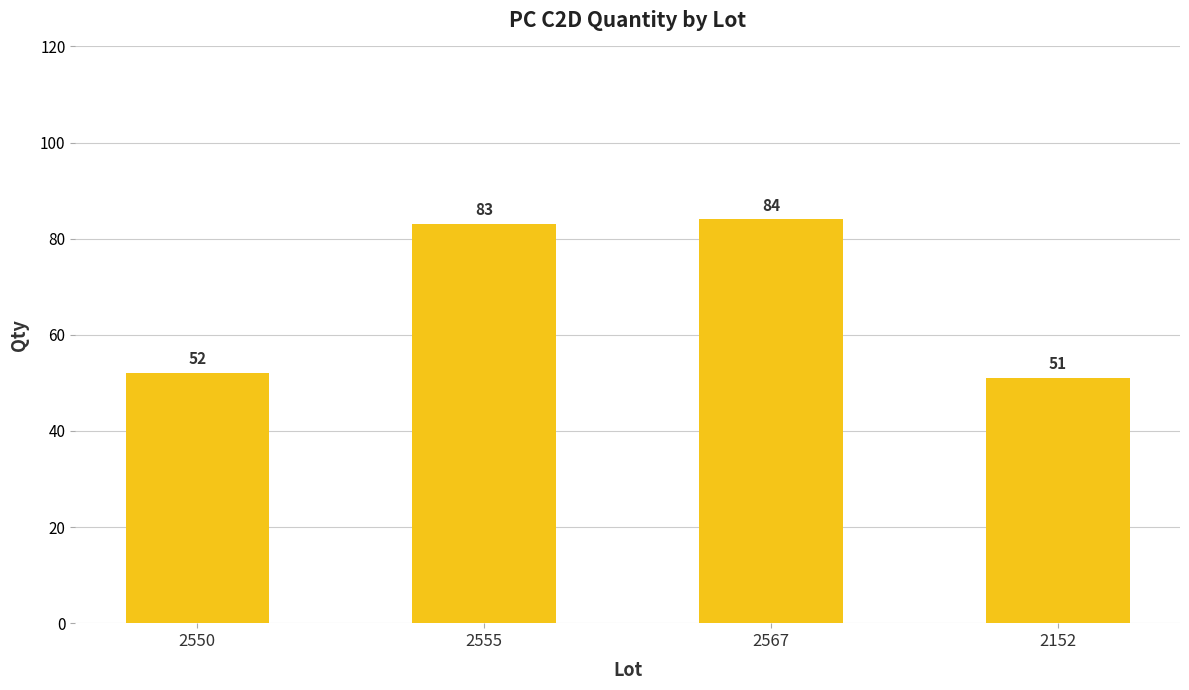

Reading left to right, list all the values displayed in this chart.

2550=52	2555=83	2567=84	2152=51